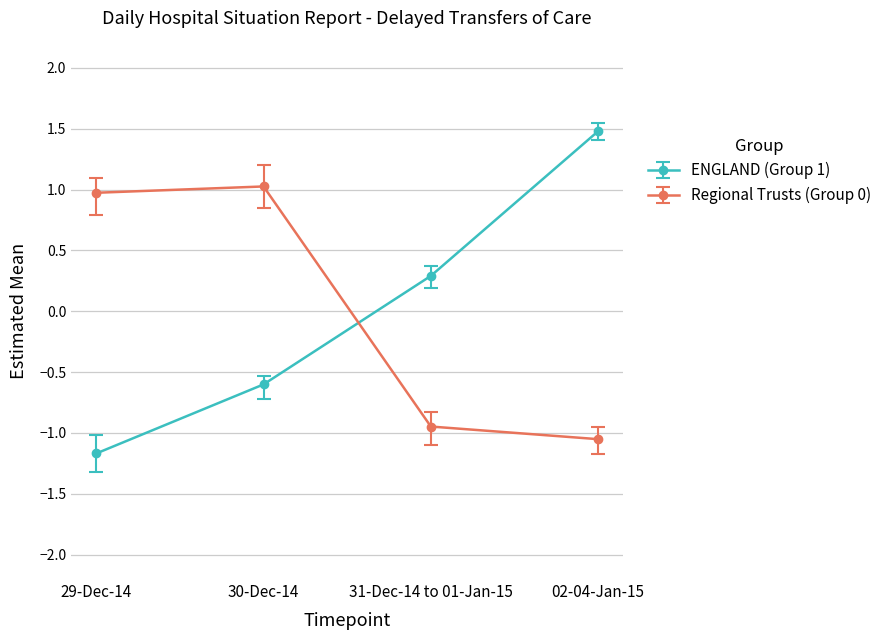

What is the difference between the maximum and minimum values in the Regional Trusts (Group 0) series?

2.1